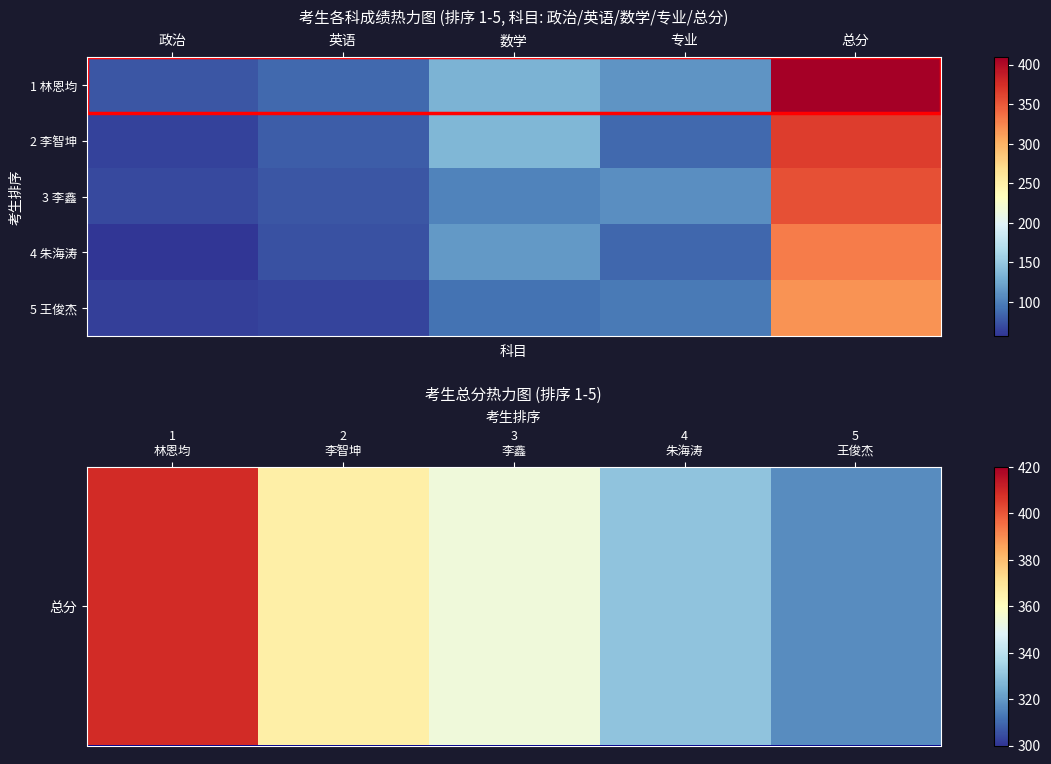

At how many categories does at least one series exceed 280?

5